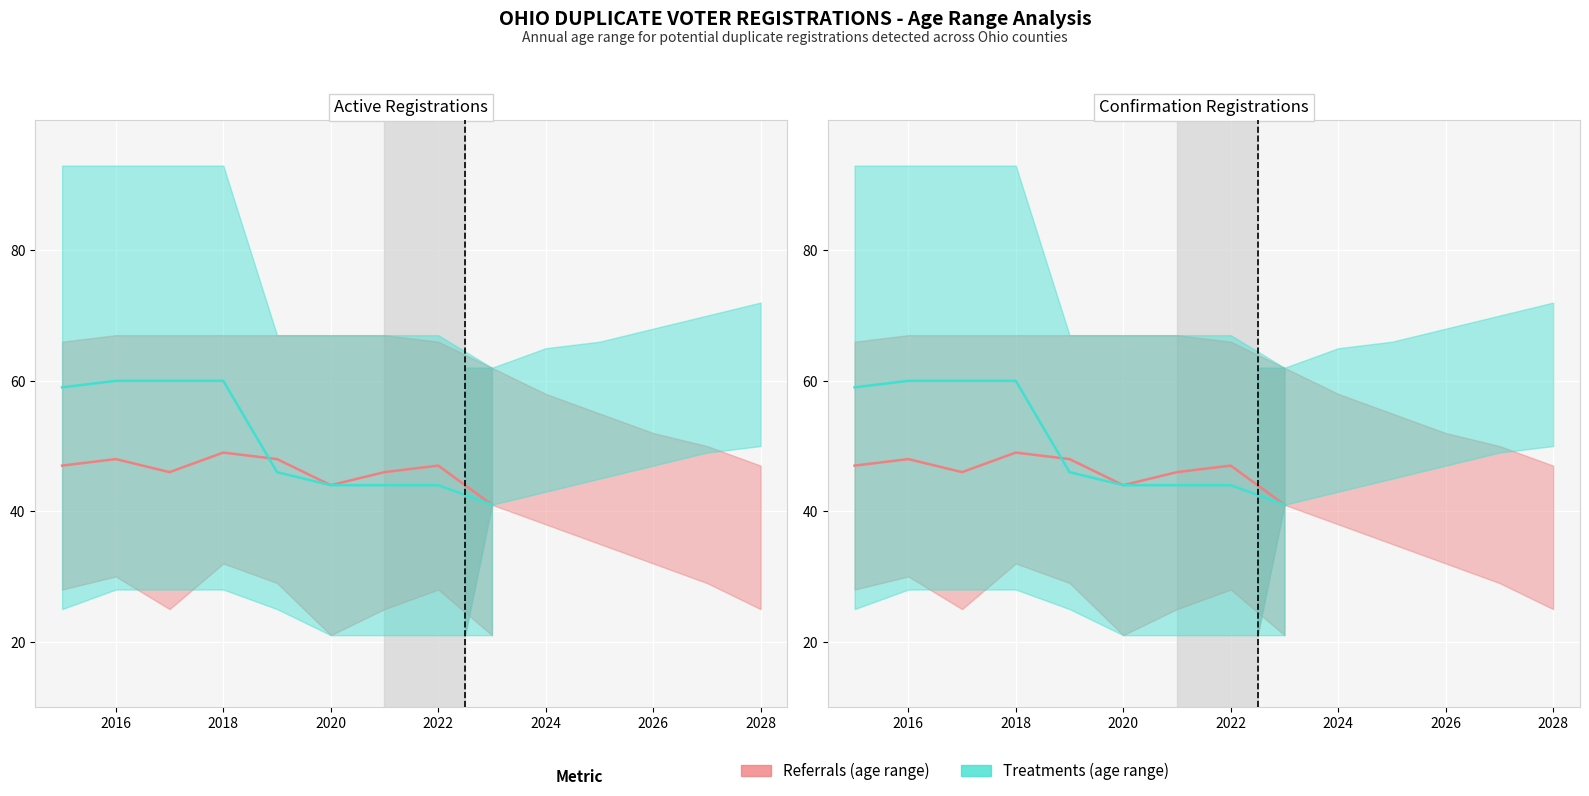

What value does the Referrals (mid) series have at 2028?

46